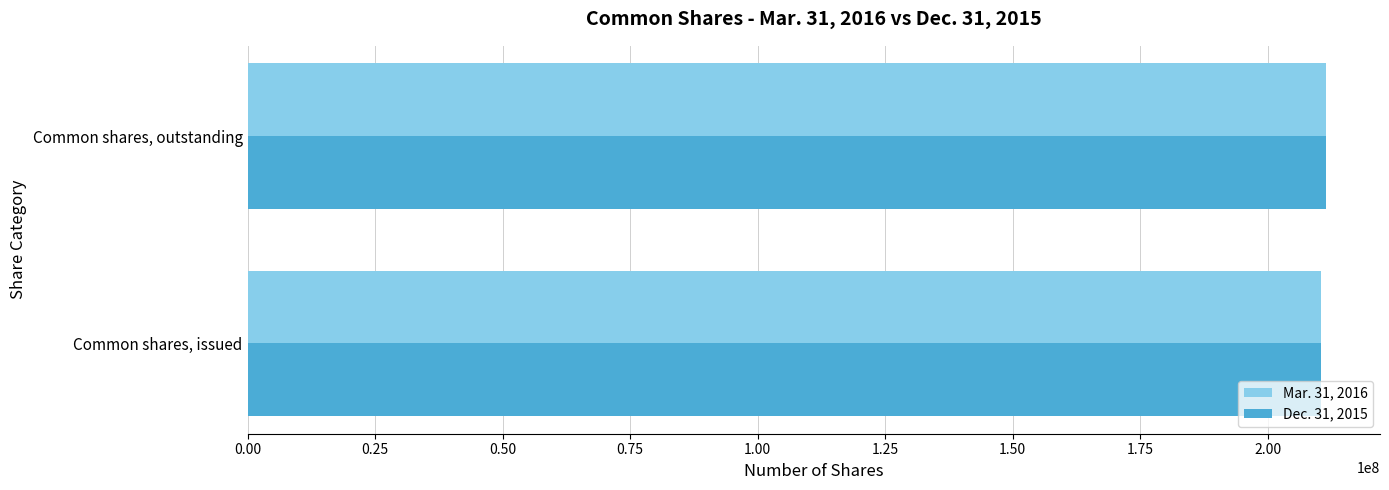

What is the difference between the maximum and minimum values in the Dec. 31, 2015 series?

982205